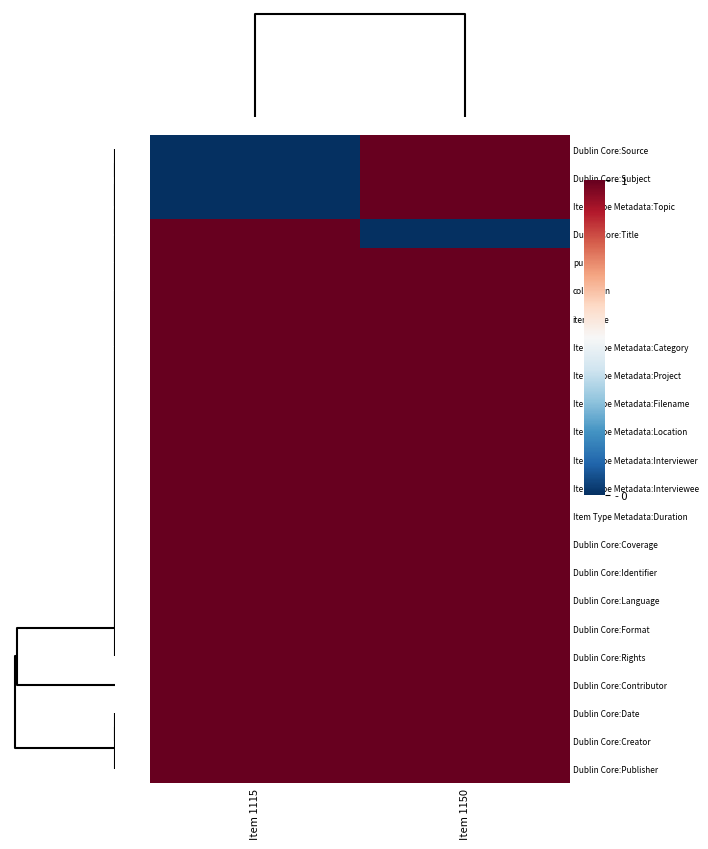

Reading left to right, what are all the values shown in this chart?

Dublin Core:Source: Item 1115=0	Item 1150=1
Dublin Core:Subject: Item 1115=0	Item 1150=1
Item Type Metadata:Topic: Item 1115=0	Item 1150=1
Dublin Core:Title: Item 1115=1	Item 1150=0
public: Item 1115=1	Item 1150=1
collection: Item 1115=1	Item 1150=1
itemType: Item 1115=1	Item 1150=1
Item Type Metadata:Category: Item 1115=1	Item 1150=1
Item Type Metadata:Project: Item 1115=1	Item 1150=1
Item Type Metadata:Filename: Item 1115=1	Item 1150=1
Item Type Metadata:Location: Item 1115=1	Item 1150=1
Item Type Metadata:Interviewer: Item 1115=1	Item 1150=1
Item Type Metadata:Interviewee: Item 1115=1	Item 1150=1
Item Type Metadata:Duration: Item 1115=1	Item 1150=1
Dublin Core:Coverage: Item 1115=1	Item 1150=1
Dublin Core:Identifier: Item 1115=1	Item 1150=1
Dublin Core:Language: Item 1115=1	Item 1150=1
Dublin Core:Format: Item 1115=1	Item 1150=1
Dublin Core:Rights: Item 1115=1	Item 1150=1
Dublin Core:Contributor: Item 1115=1	Item 1150=1
Dublin Core:Date: Item 1115=1	Item 1150=1
Dublin Core:Creator: Item 1115=1	Item 1150=1
Dublin Core:Publisher: Item 1115=1	Item 1150=1